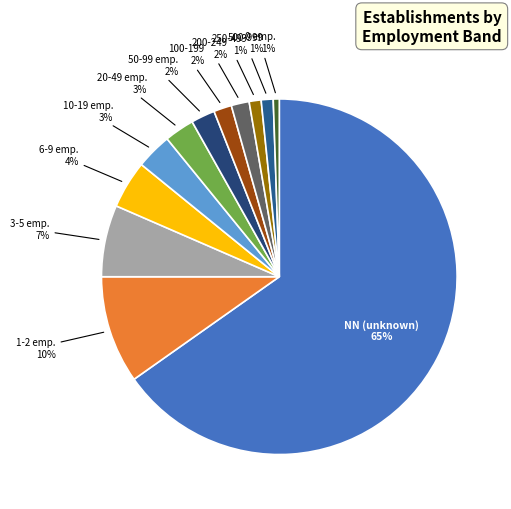

How many segments does this pie chart have?

12